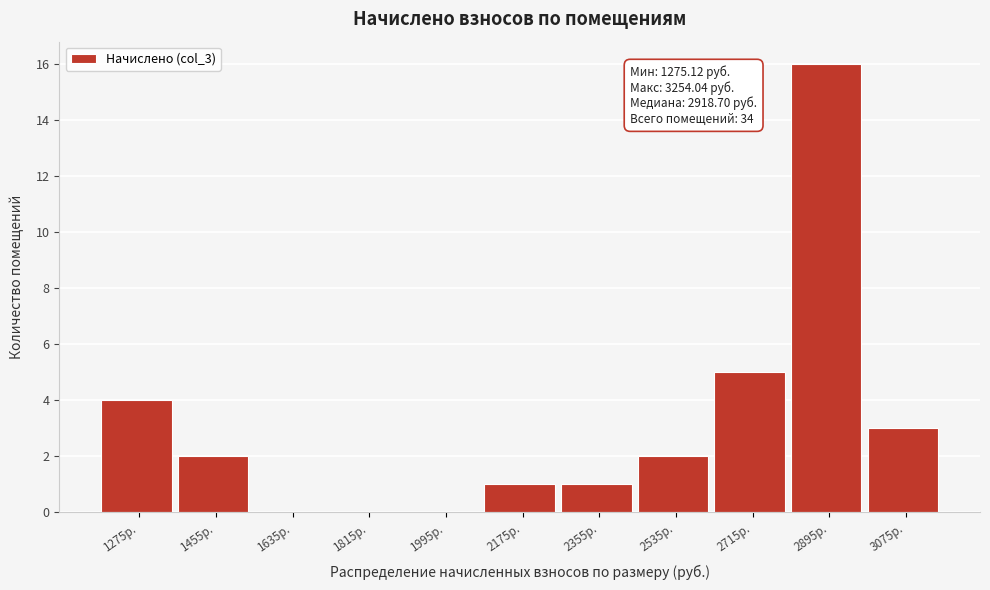

Reading right to left, extract all data points from this chart.

3075р.=3	2895р.=16	2715р.=5	2535р.=2	2355р.=1	2175р.=1	1995р.=0	1815р.=0	1635р.=0	1455р.=2	1275р.=4